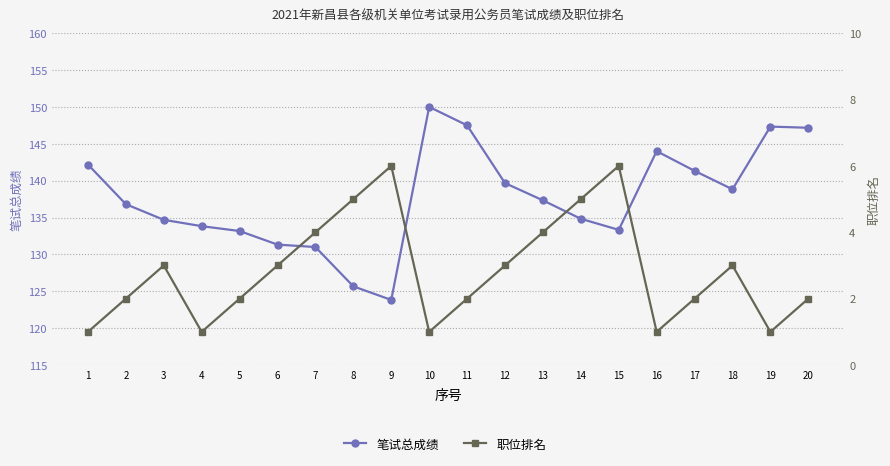

Rank the categories by 职位排名 value from lowest to highest.

1, 4, 10, 16, 19, 2, 5, 11, 17, 20, 3, 6, 12, 18, 7, 13, 8, 14, 9, 15